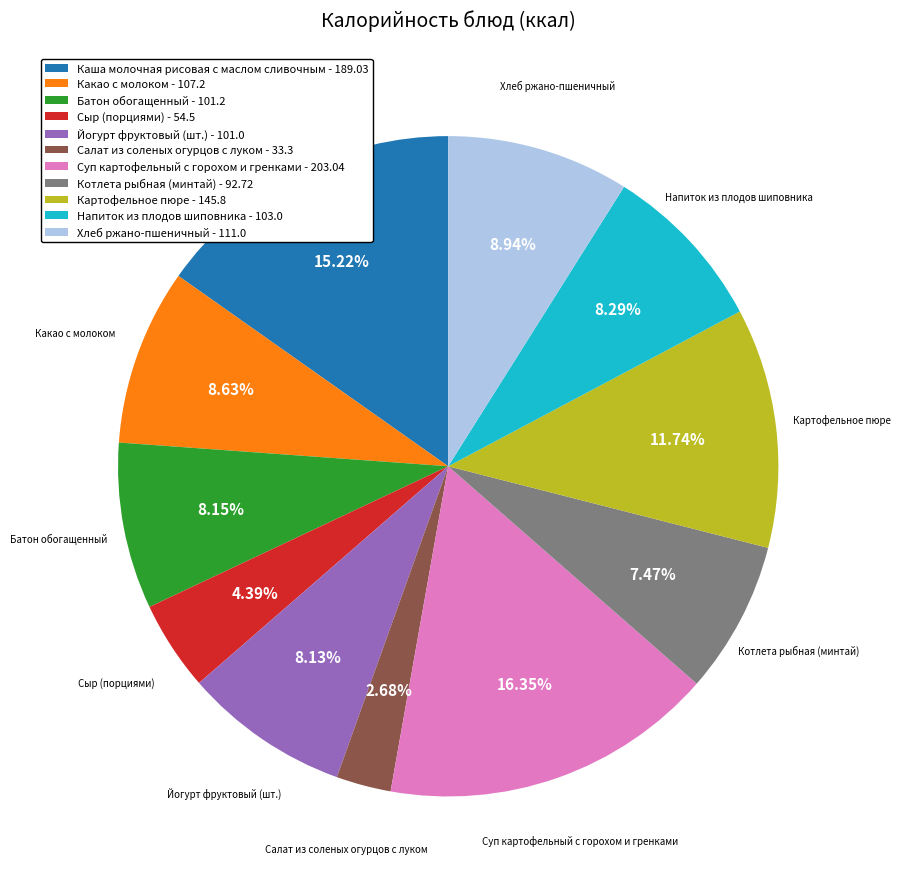

Count the number of slices in the pie.

11